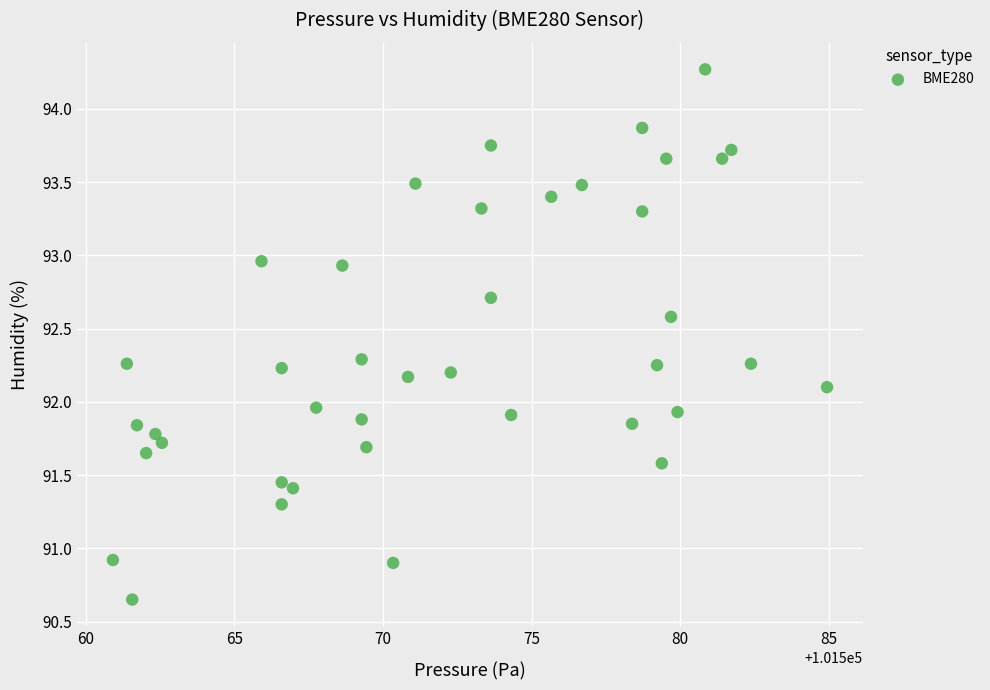

What is the range of Y values (max minus min)?

3.6